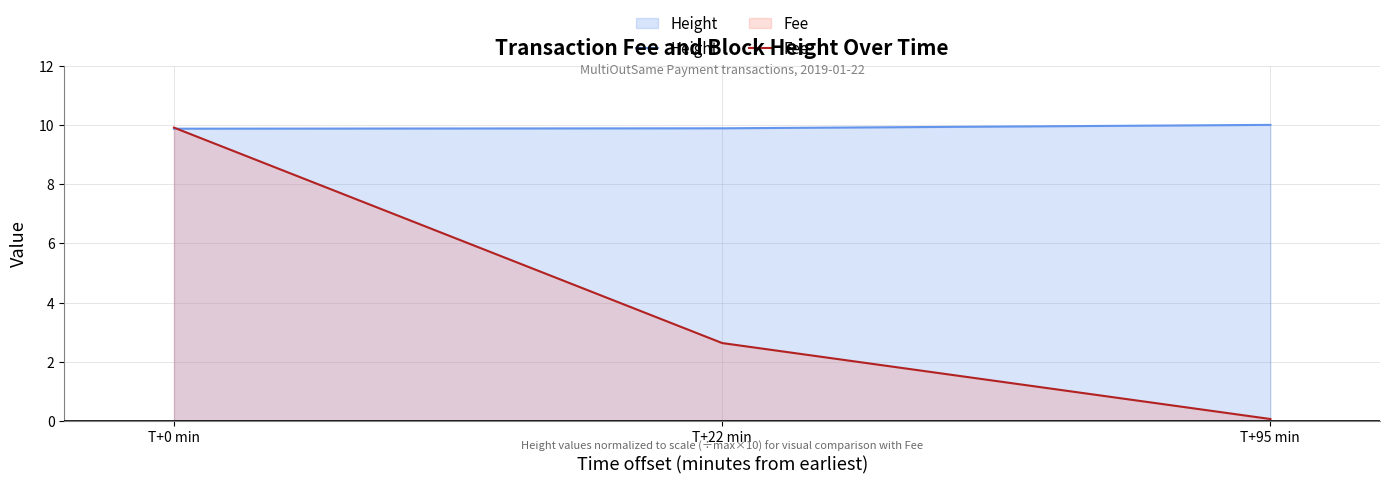

List the series in order of their overall mean, highest first.

Height, Fee